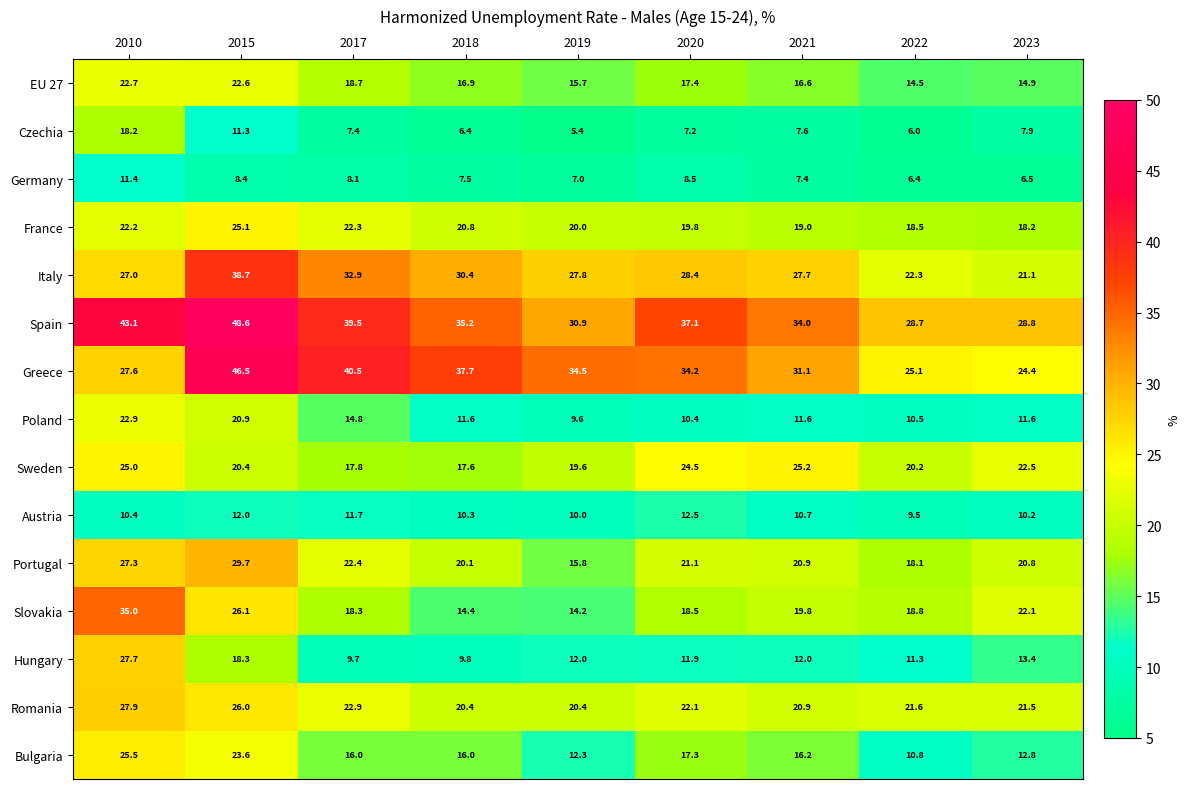

At which category is the sum across all series the highest?

2015